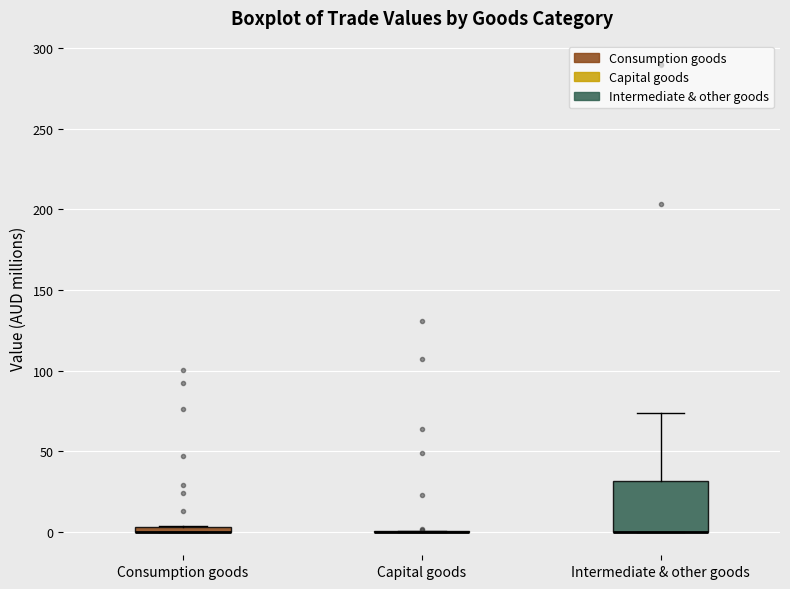

Comparing the boxes themselves (not the whiskers), which one is the tallest?

Intermediate & other goods